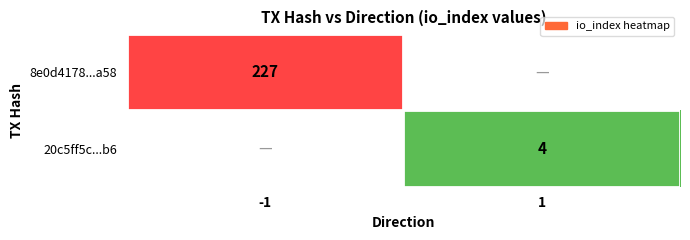

Is it true that 20c5ff5c...b6 equals 4 at 1?

True